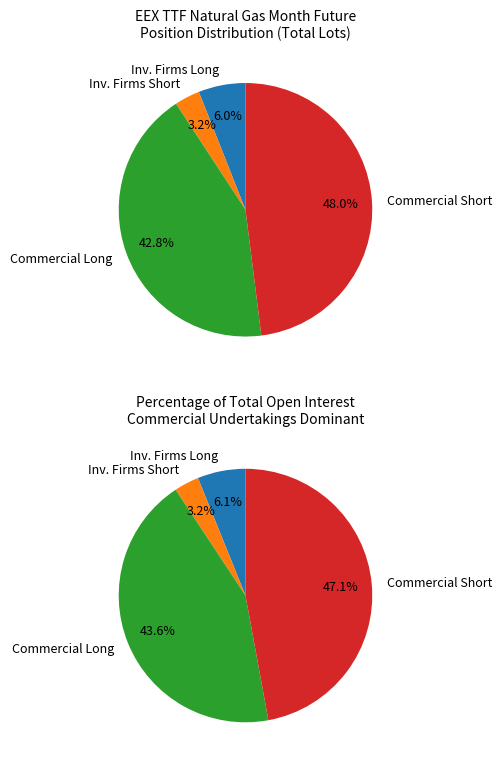

Is there a majority slice in this chart?

No